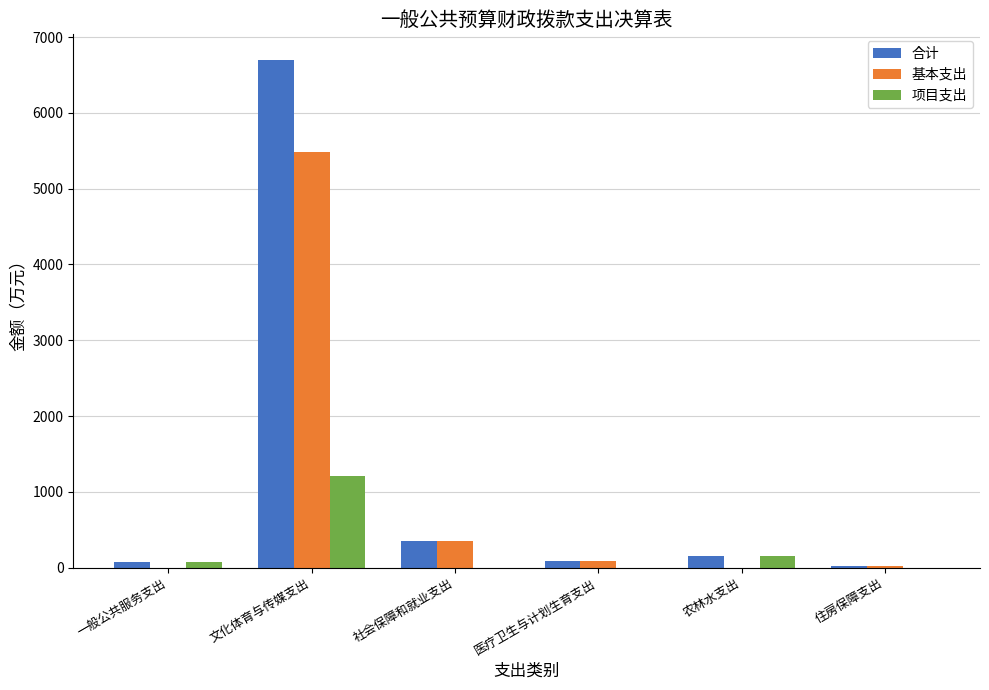

What is the maximum value for 基本支出?

5488.1